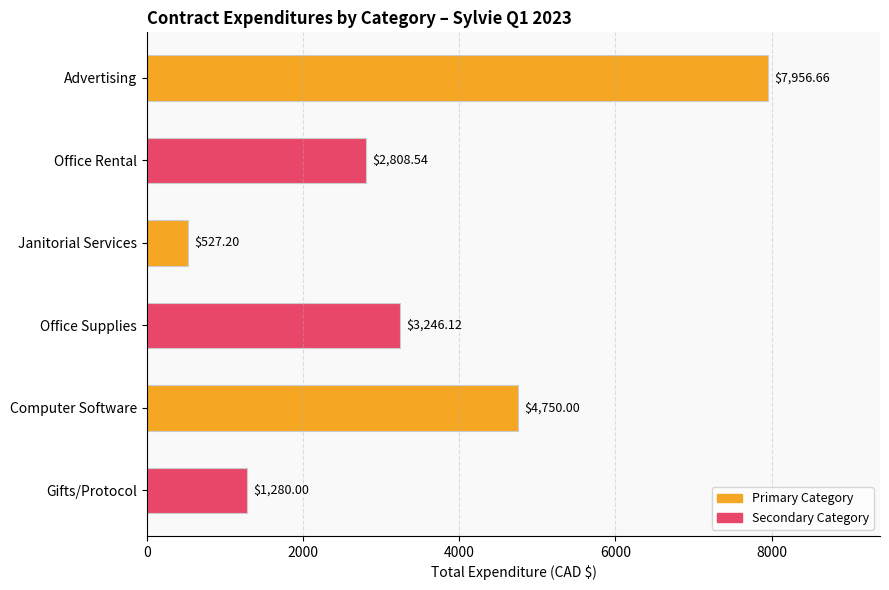

How many series are shown in this chart?

1